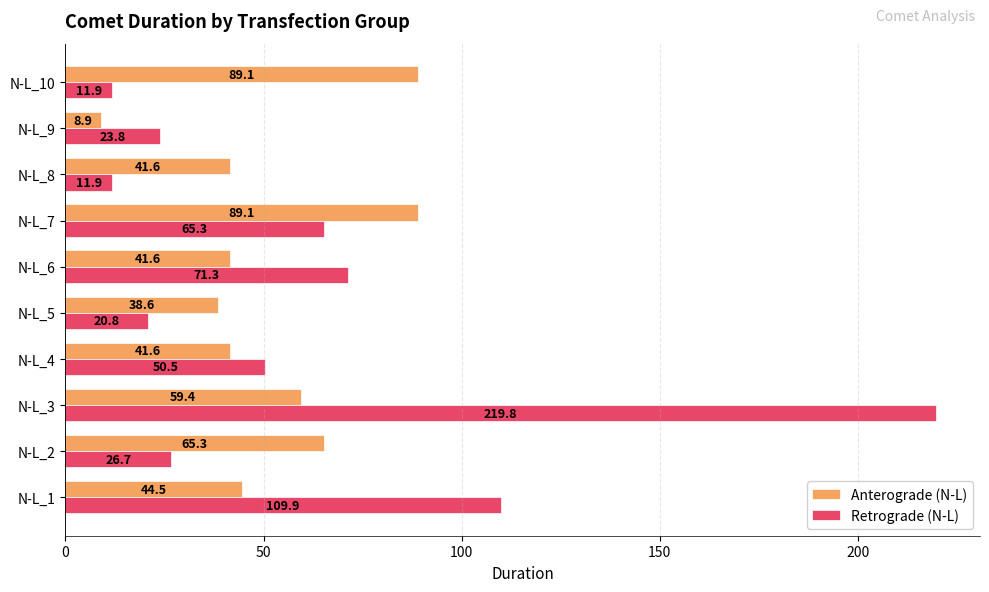

How many distinct data groups are displayed?

2